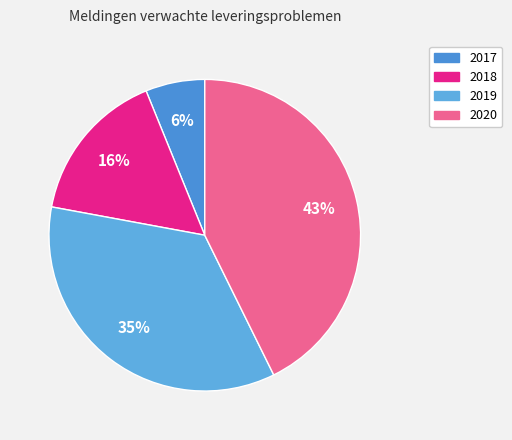

Is it true that 2019 is 35% of the pie?

True